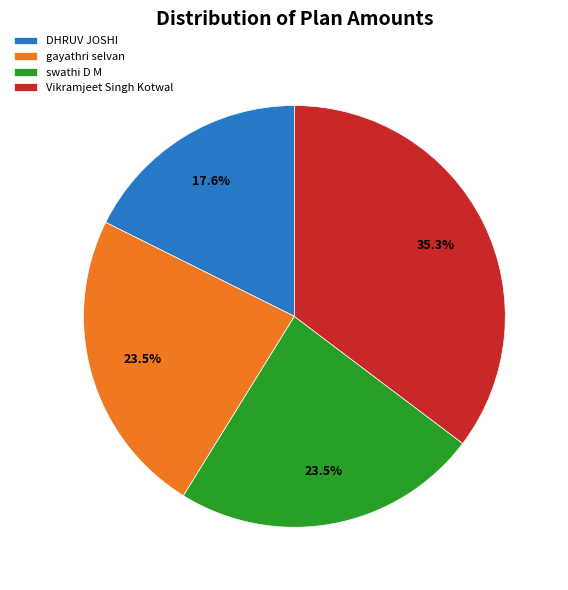

True or false: gayathri selvan accounts for 31% of the total.

False